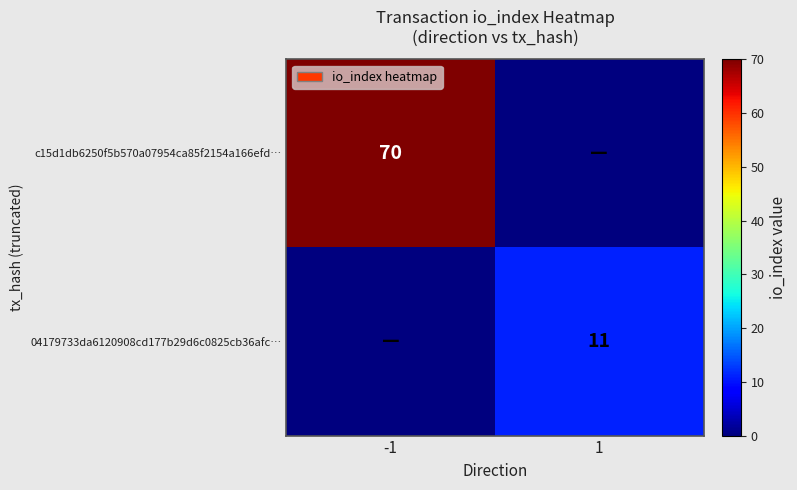

True or false: 04179733da6120908cd177b29d6c0825cb36afc… has a value of 4 at 1.

False